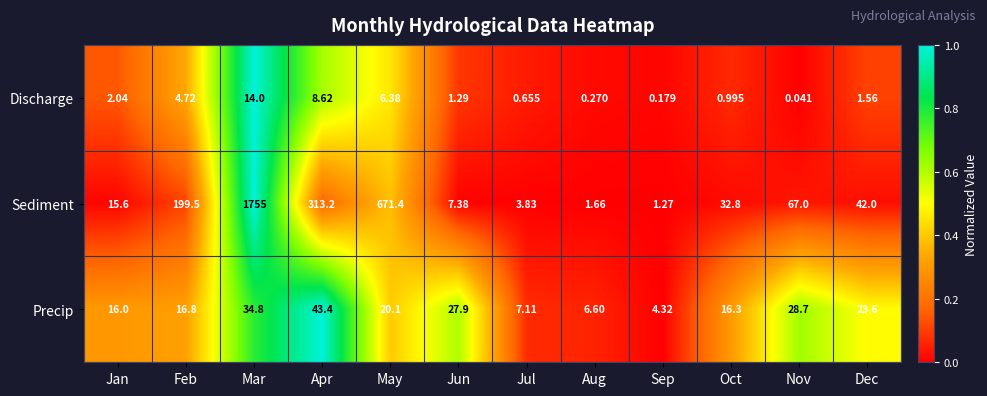

Rank the series by their maximum value, from lowest to highest.

Discharge, Precip, Sediment